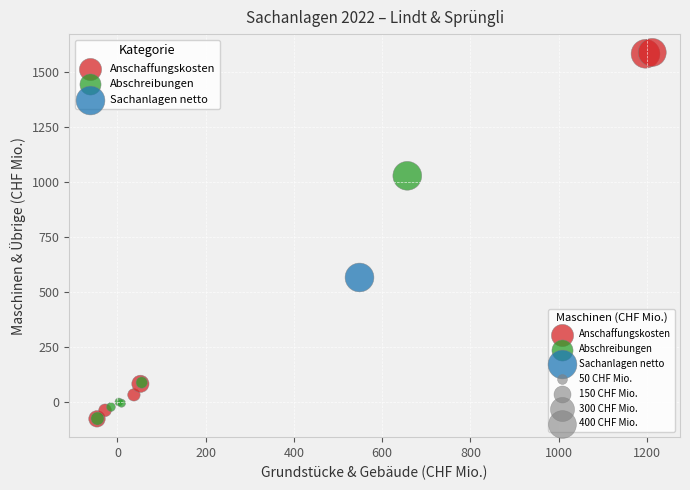

Which series reaches the maximum Y coordinate?

Anschaffungskosten